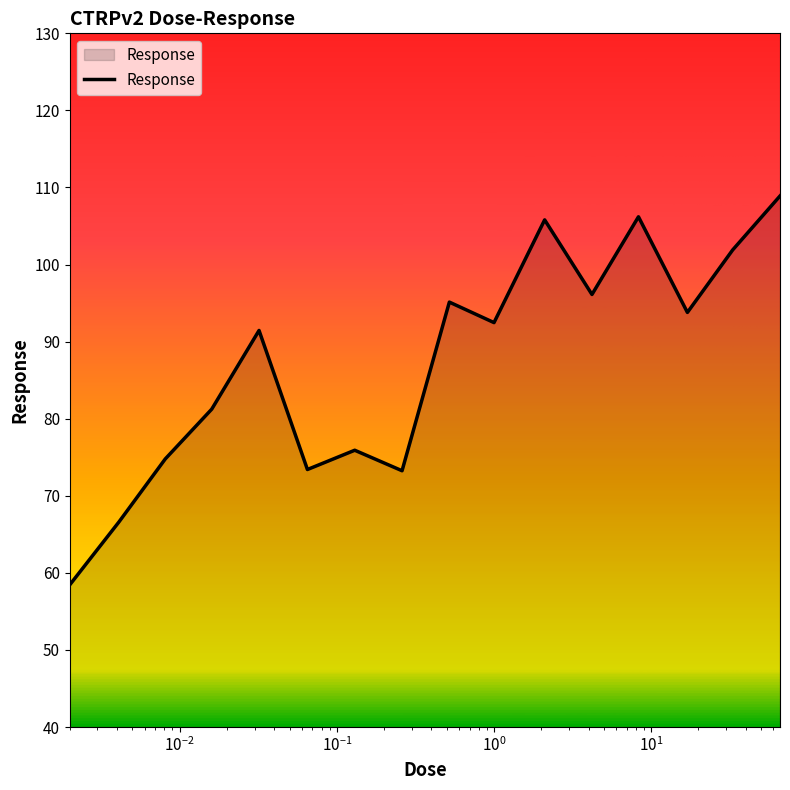

What is the minimum value shown in the chart?

58.5